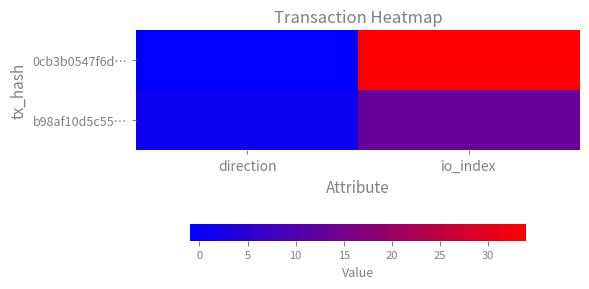

Reading left to right, transcribe all the data shown in this chart.

0cb3b0547f6d…: direction=-1	io_index=34
b98af10d5c55…: direction=1	io_index=13